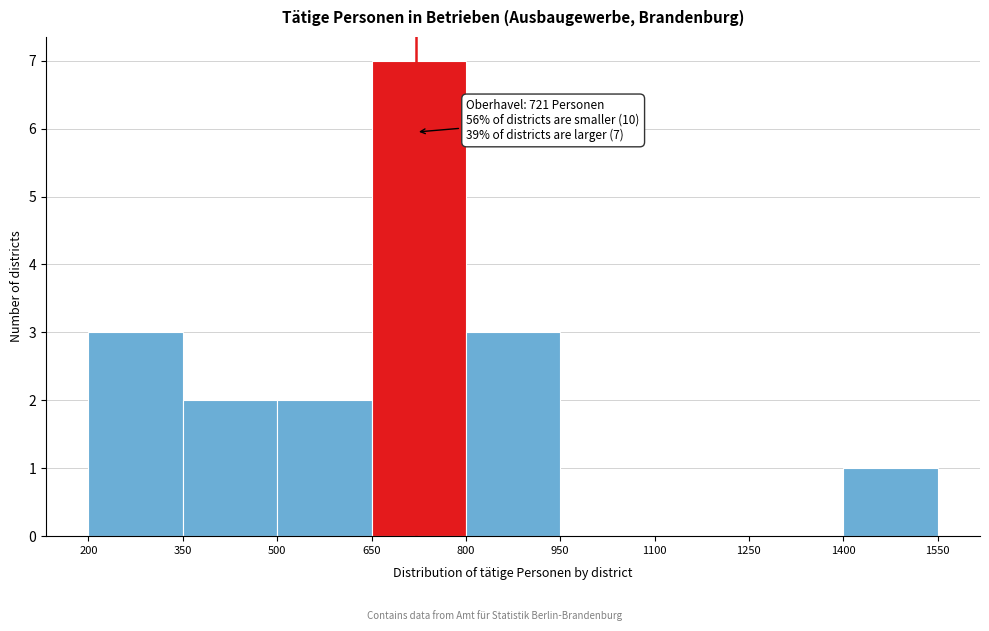

Which range on the x-axis has the tallest bar?

650 to 800